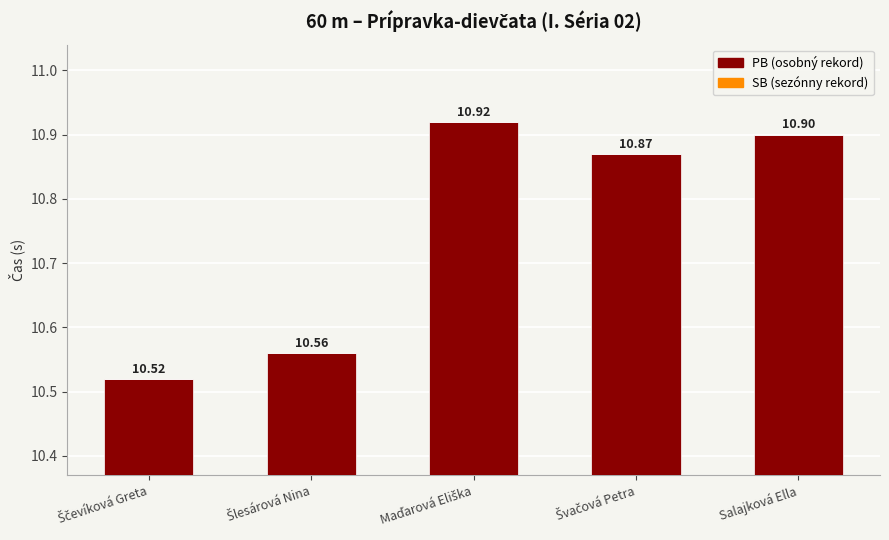

What is the sum of all values?

53.8